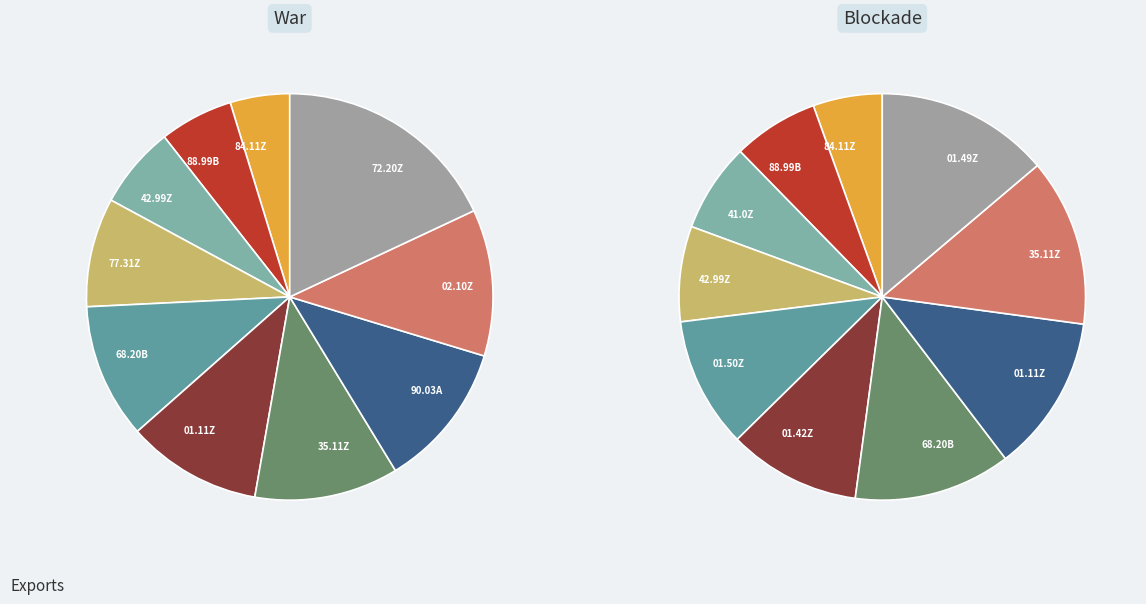

Which series has the widest spread of values?

War